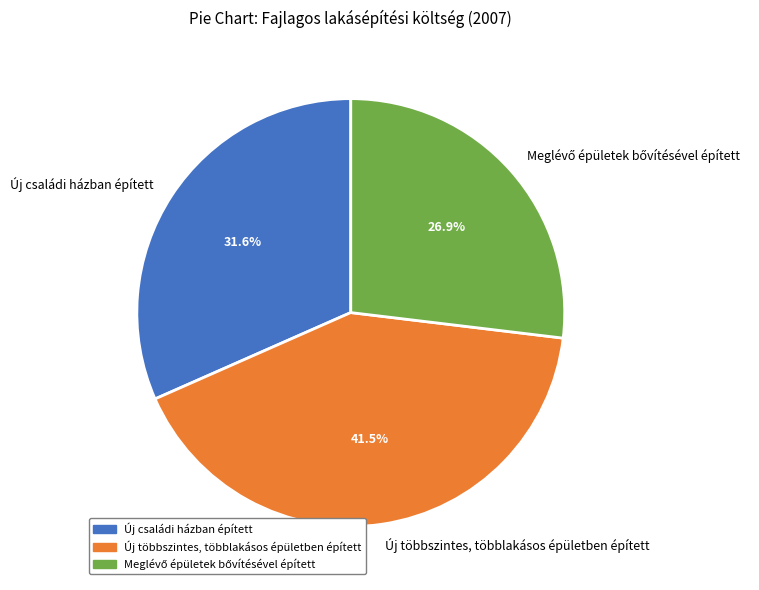

Between Új családi házban épített and Új többszintes, többlakásos épületben épített, which is larger?

Új többszintes, többlakásos épületben épített